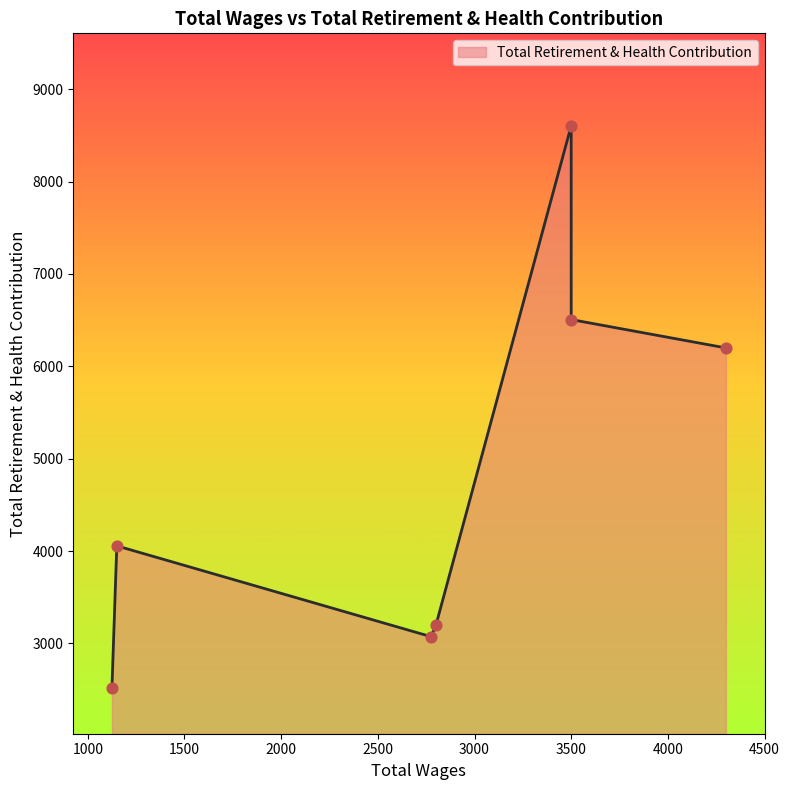

Which has a higher value, 1150.0 or 4300.0?

4300.0